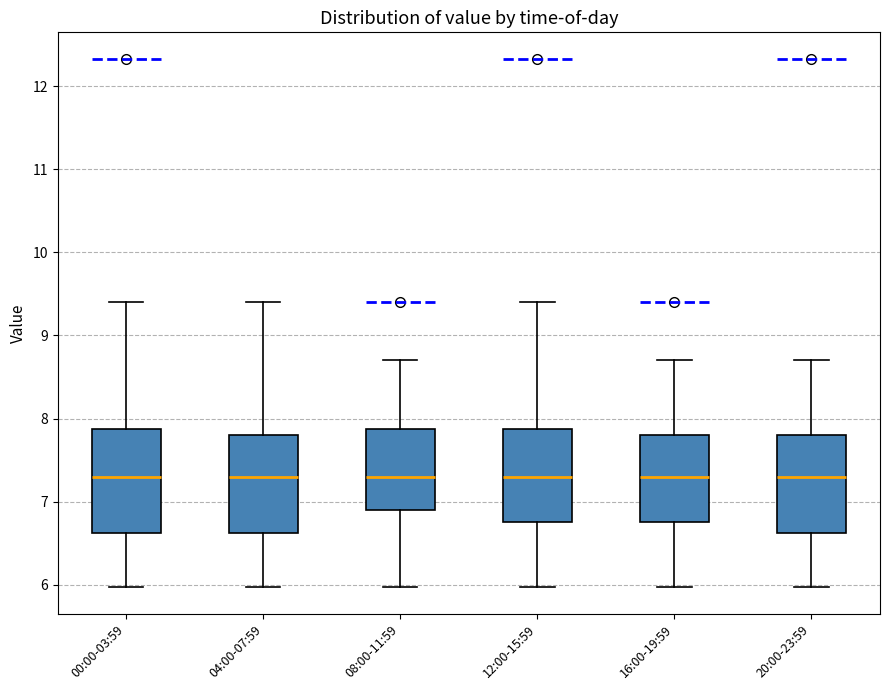

Where is the lower edge of the box for 00:00-03:59 on the y-axis? The values are not printed on the chart, so give them approximately, as read against the axis.

6.6